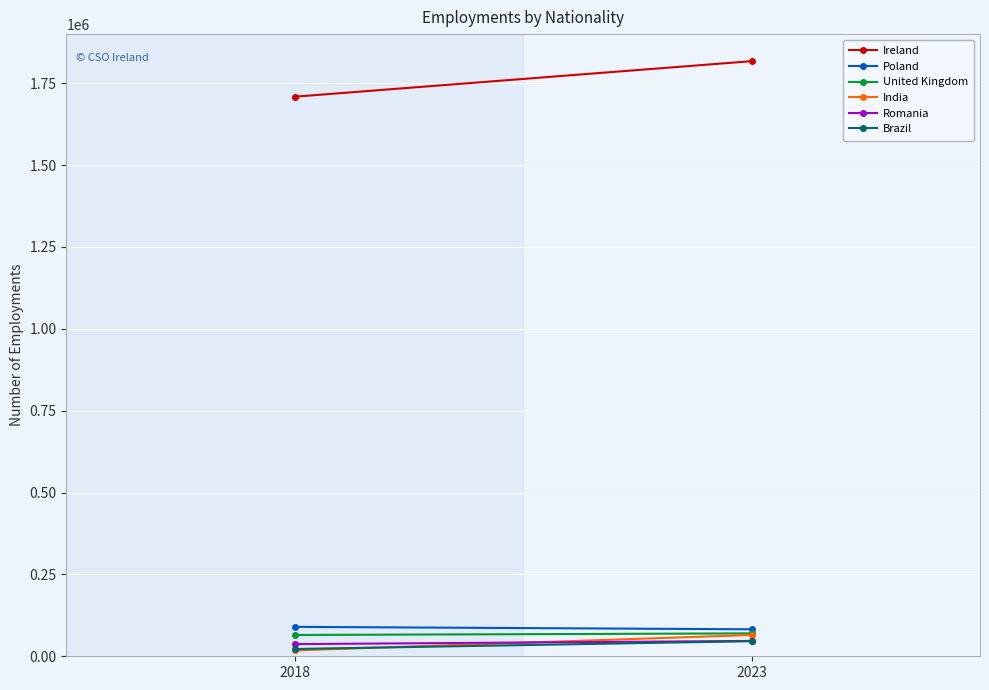

Where is Brazil nearest to the value 34148?

2018